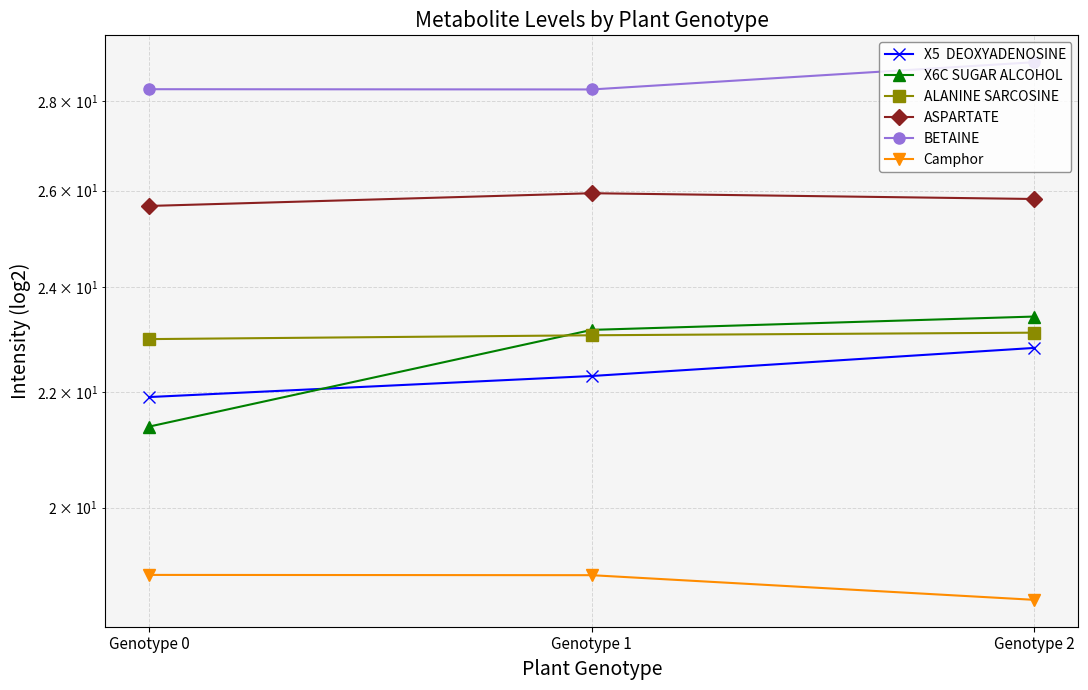

Which category has the highest value across all series?

Genotype 2